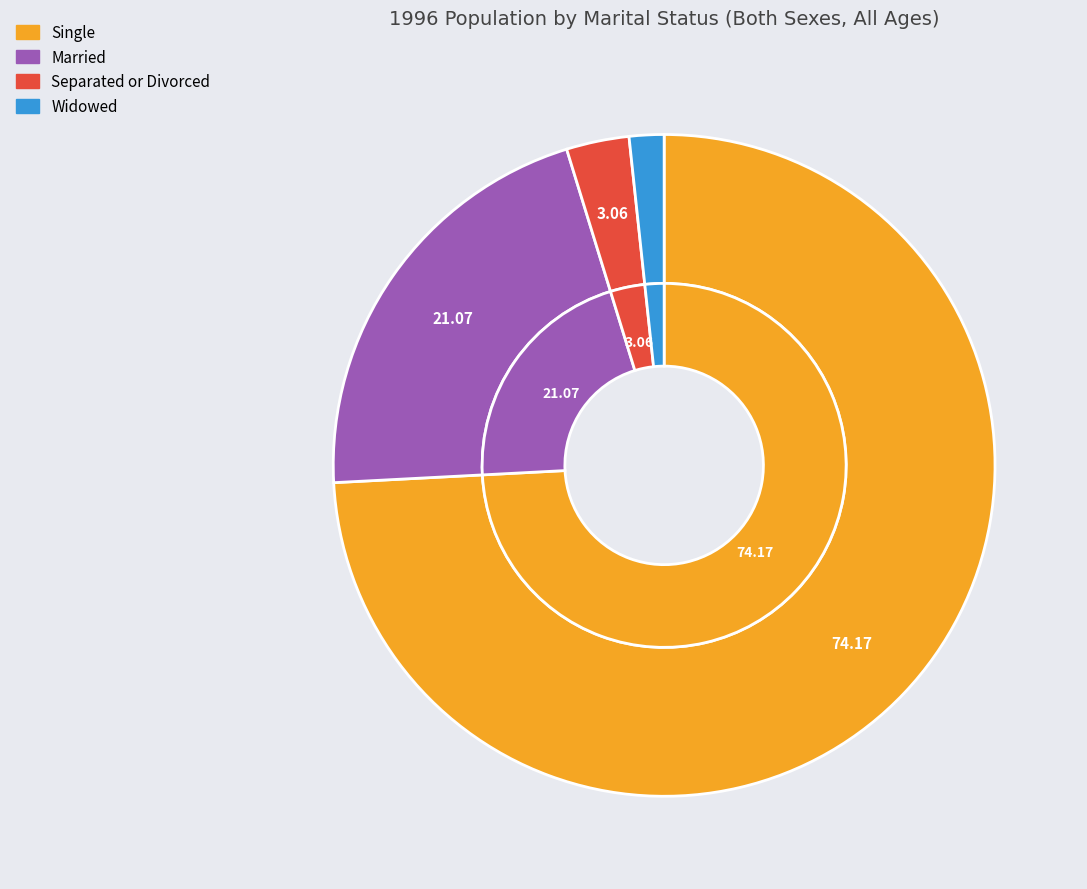

Does any single category account for the majority?

Yes